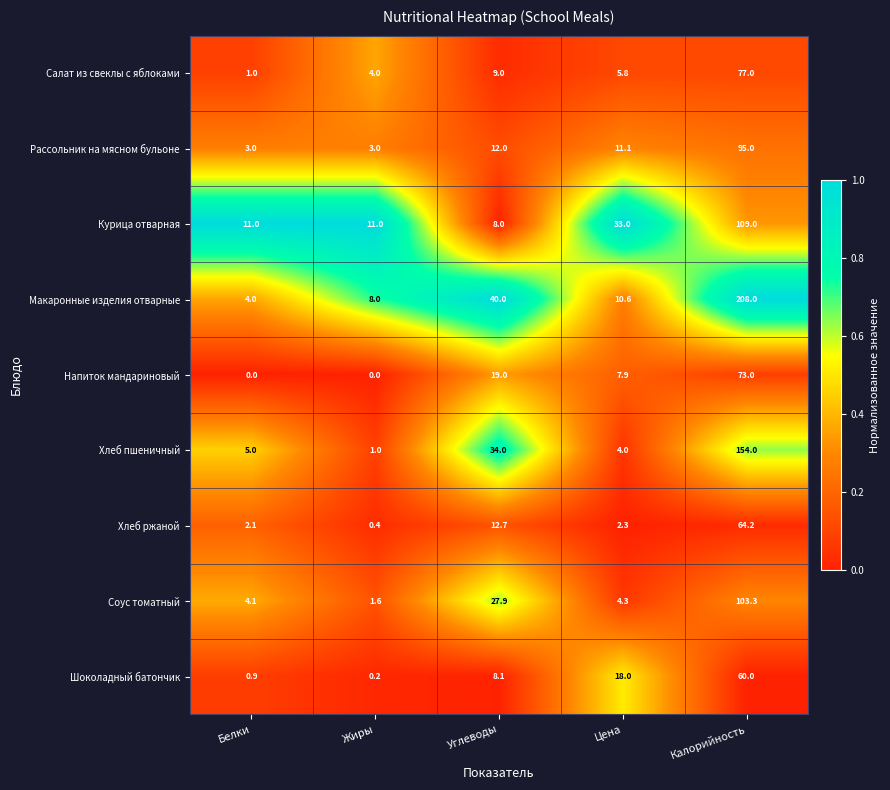

What is the difference between the maximum and minimum values in the Хлеб ржаной series?

63.8